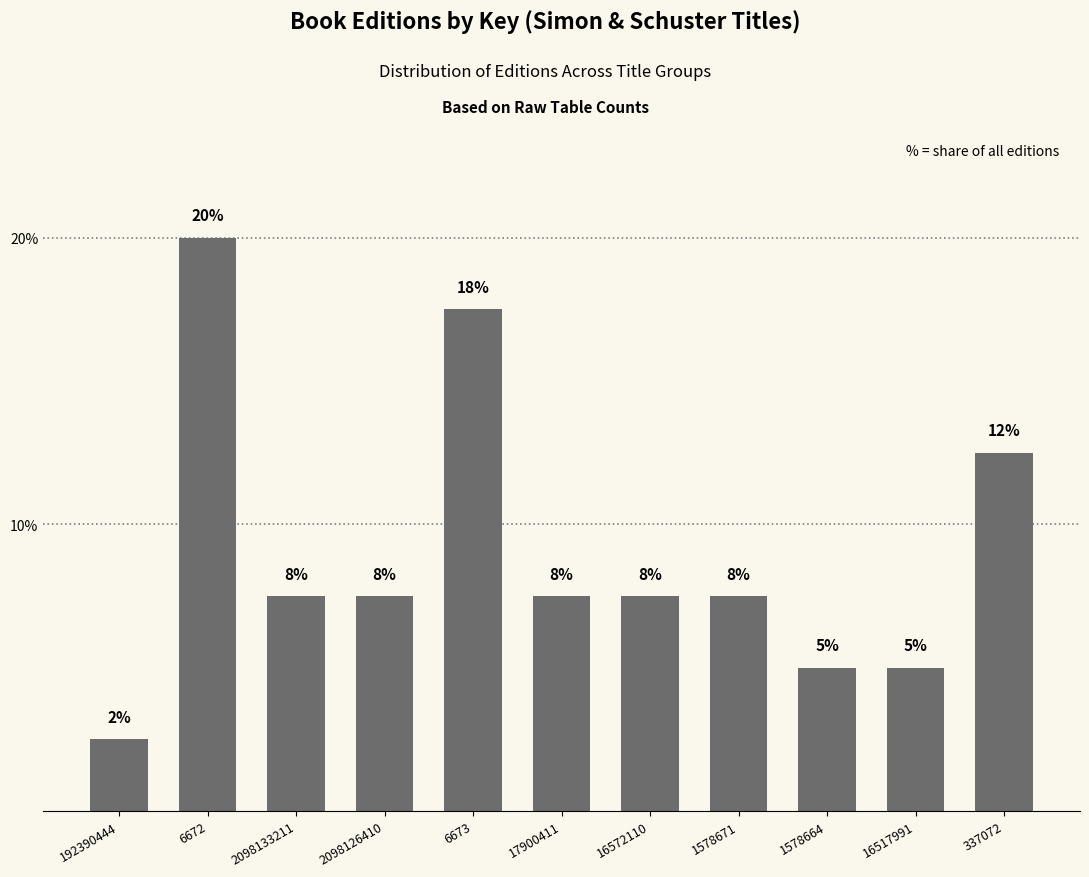

Reading right to left, transcribe all the data shown in this chart.

337072=12.5	16517991=5.0	1578664=5.0	1578671=7.5	16572110=7.5	17900411=7.5	6673=17.5	2098126410=7.5	2098133211=7.5	6672=20.0	192390444=2.5